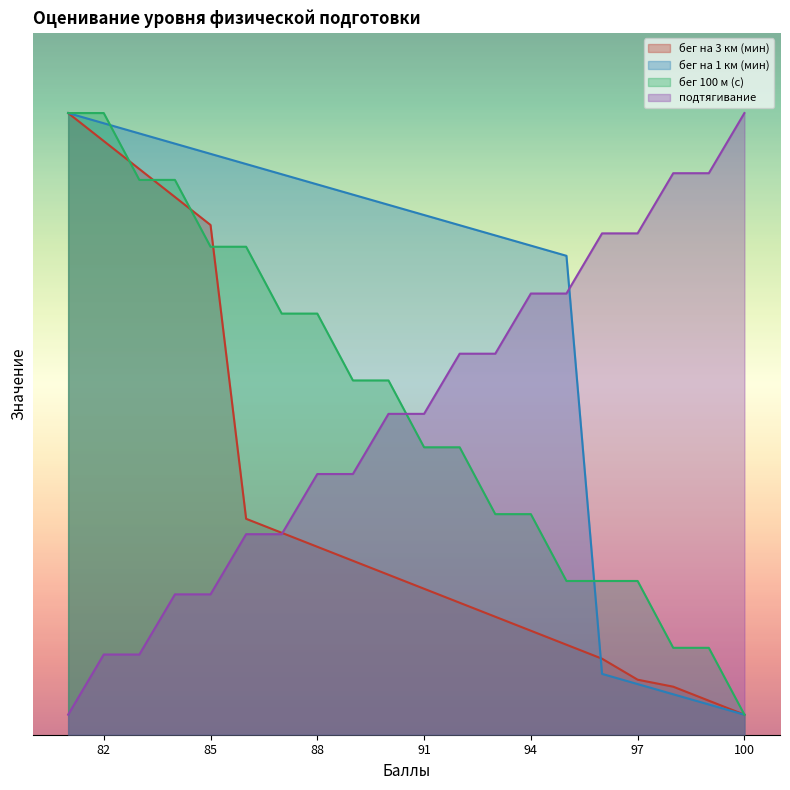

True or false: бег 100 м (с) has a value of 4.3 at 99.

True